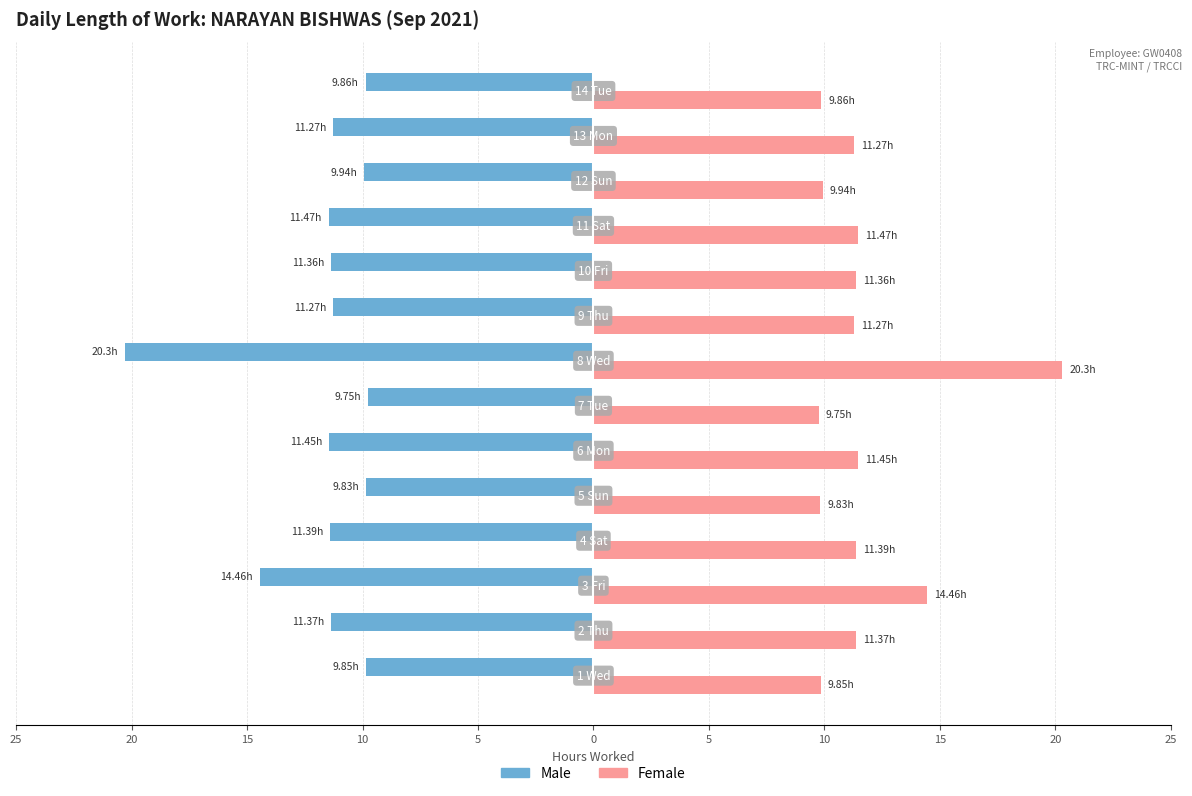

What is the label of the 13th bar from the right?

20